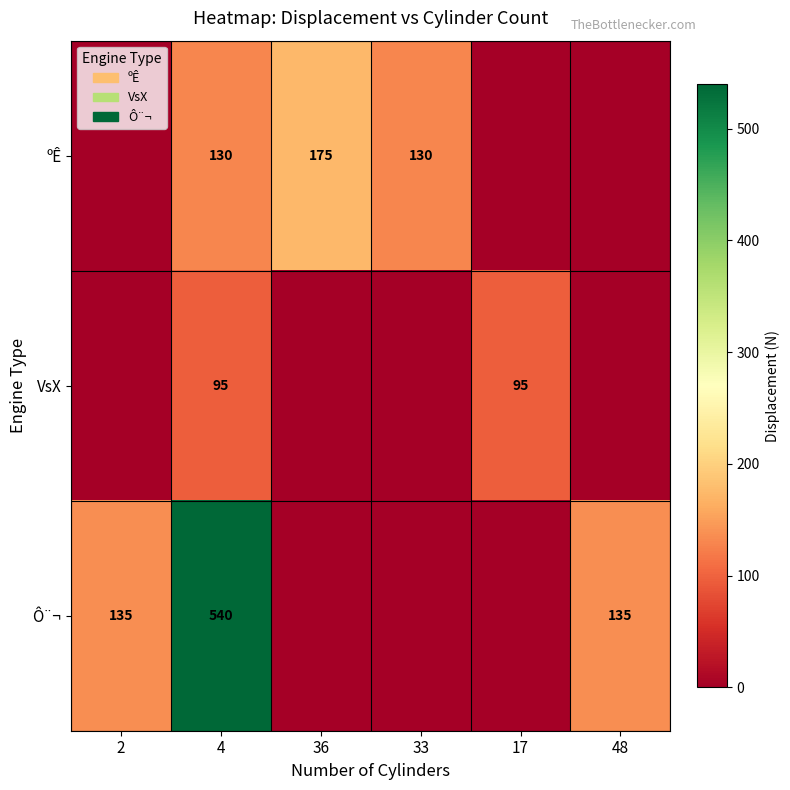

The VsX series shows 95 at 17. True or false?

True